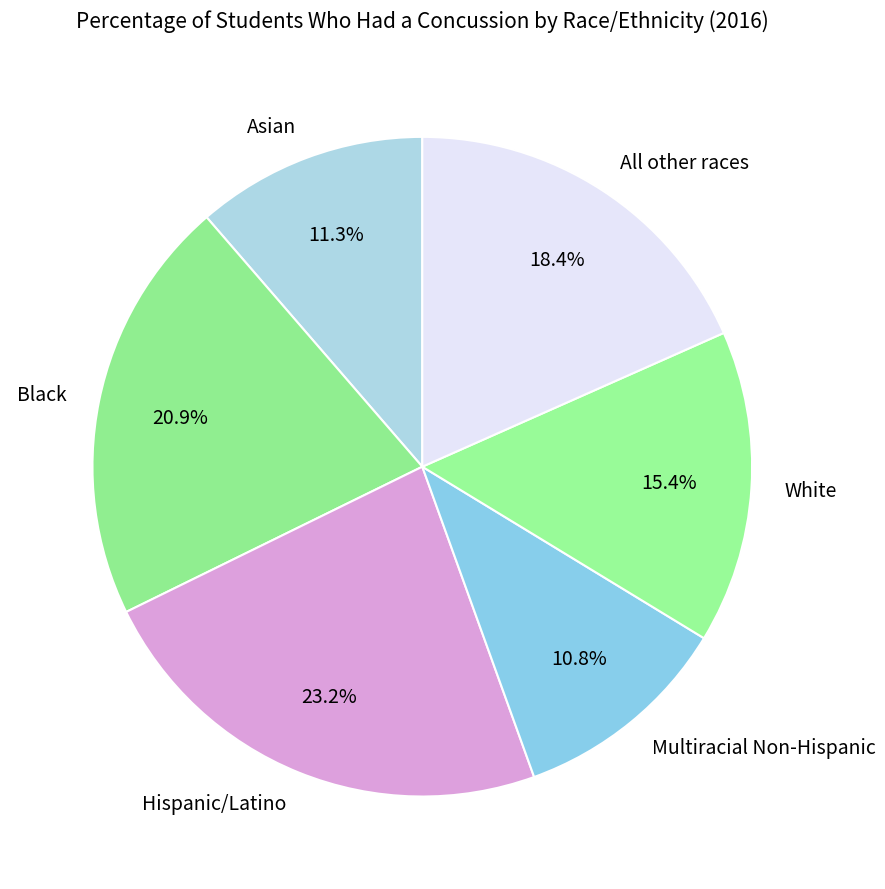

What percentage is the All other races slice, to the nearest percent?

18%